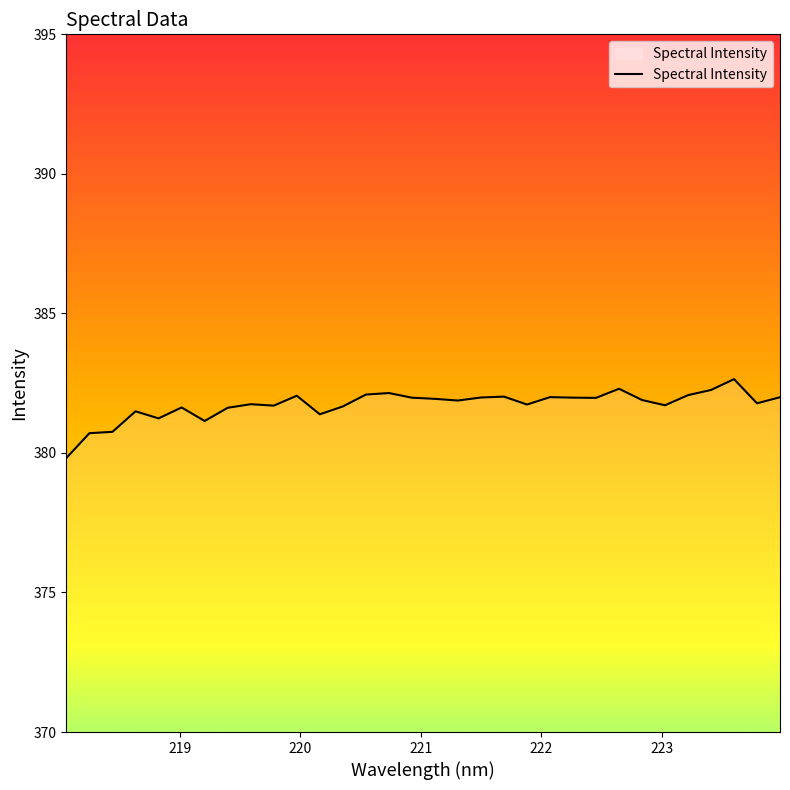

What is the maximum value shown in the chart?

382.6